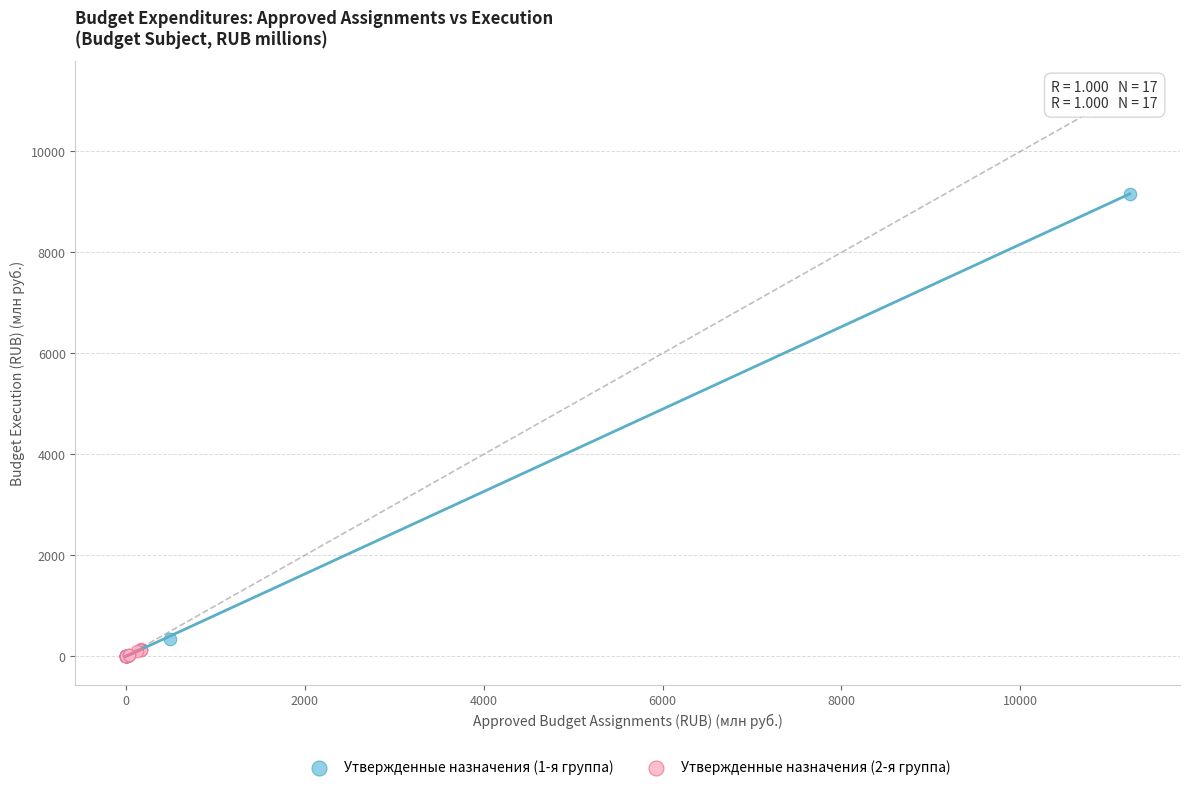

Which series contains the highest Y value?

Утвержденные назначения (1-я группа)